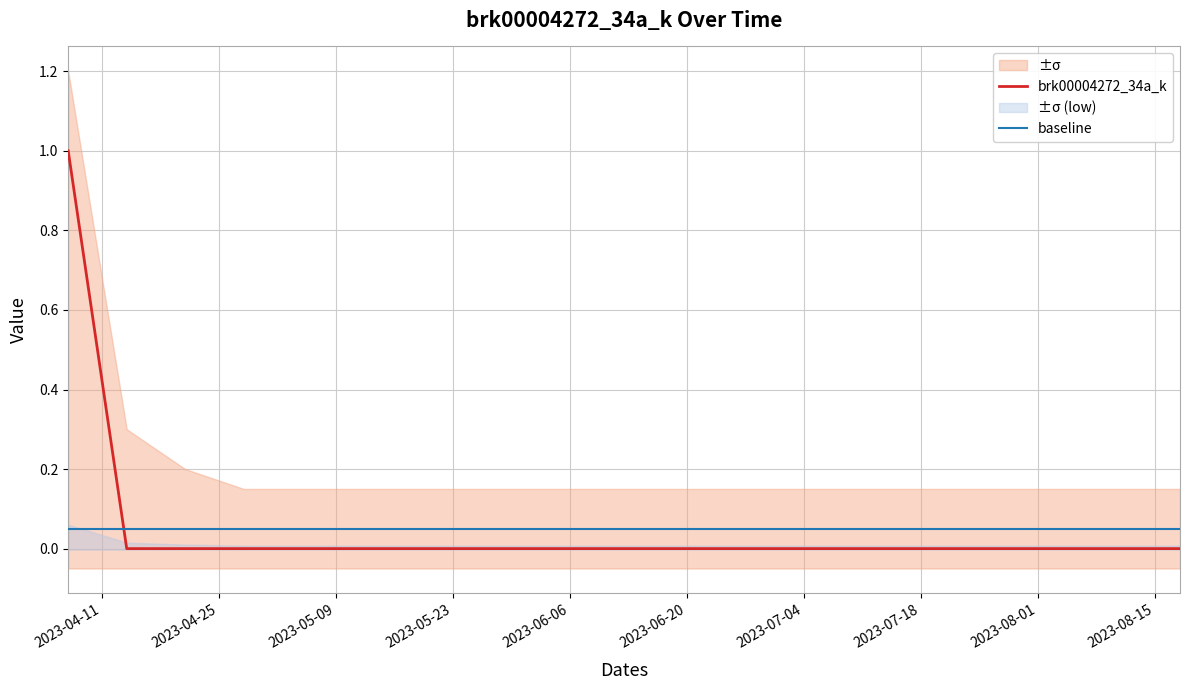

What is the sum of all brk00004272_34a_k values?

1.0